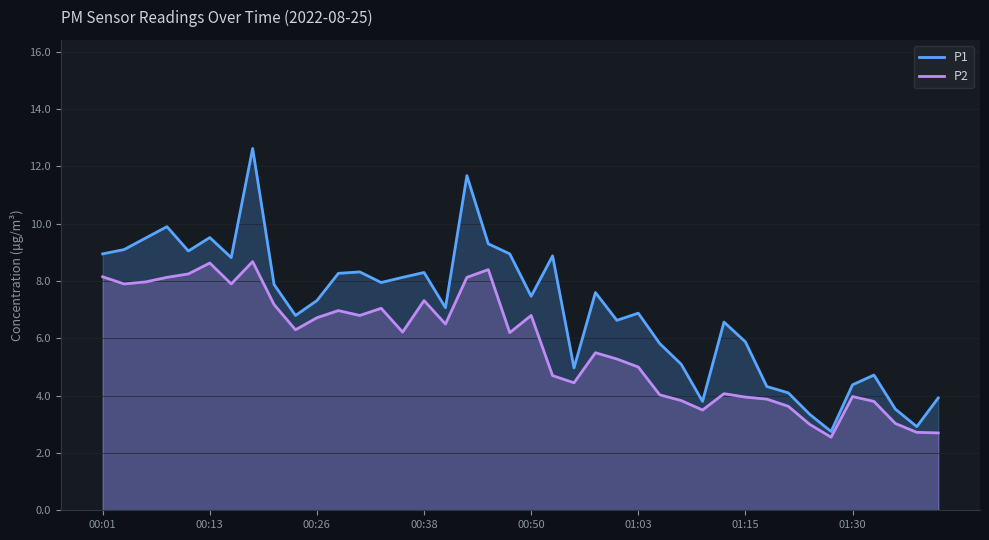

What is the lowest value of the P2 series?

2.5